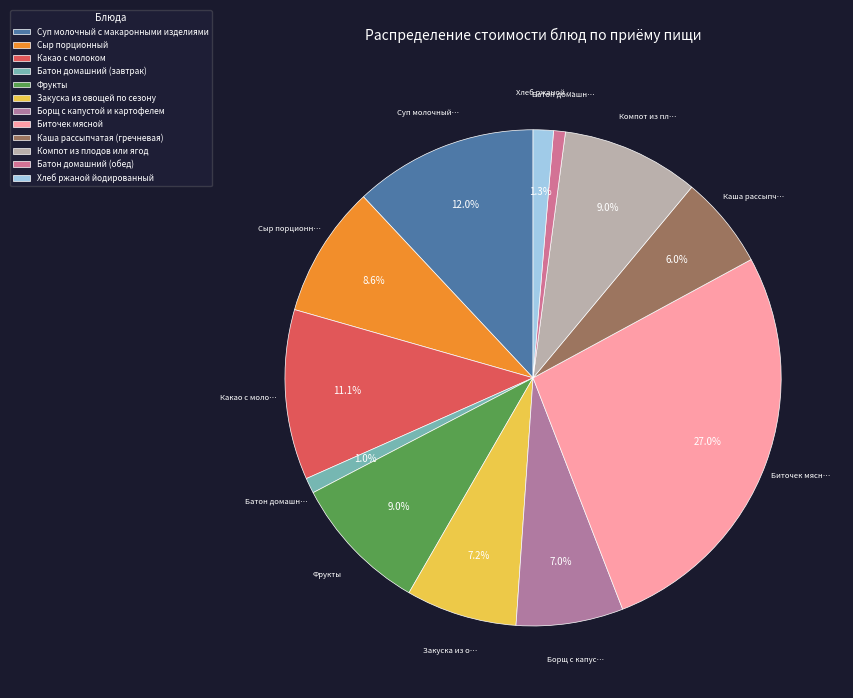

Is it true that Какао с молоком is 11% of the pie?

True